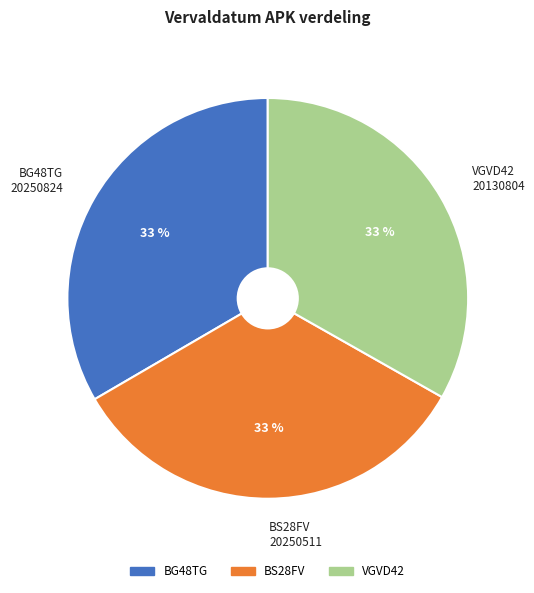

What is the ratio of the value at VGVD42 to the value at BS28FV?

1.0